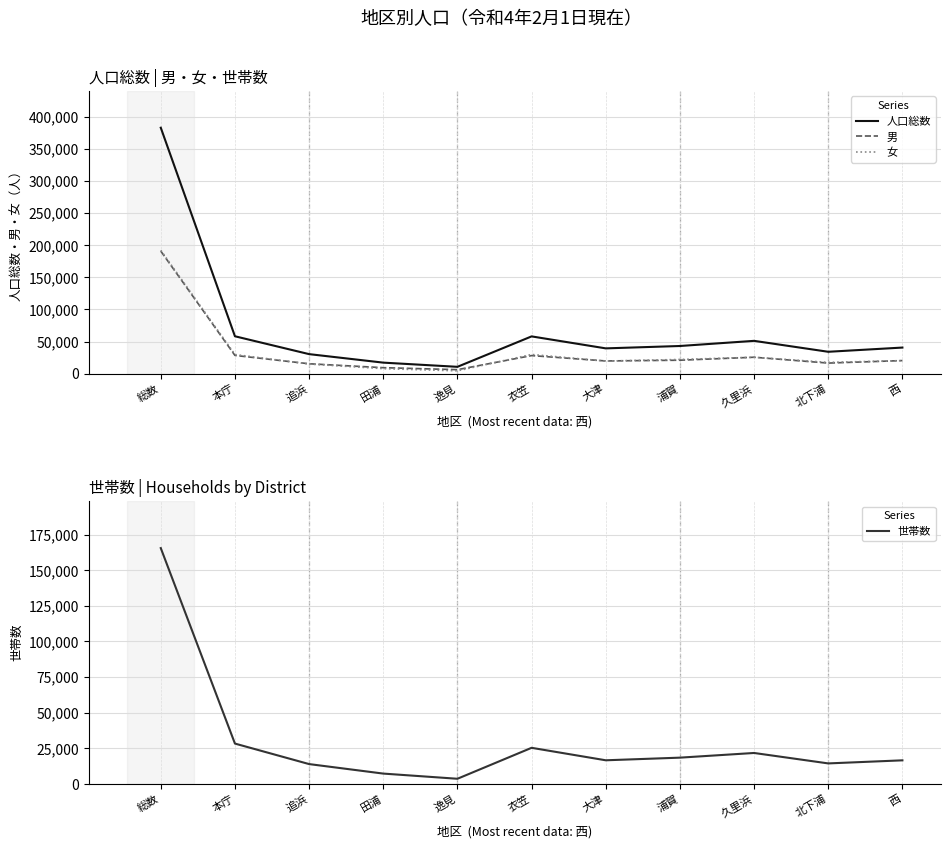

What is the total value across all series at 逸見?

24887